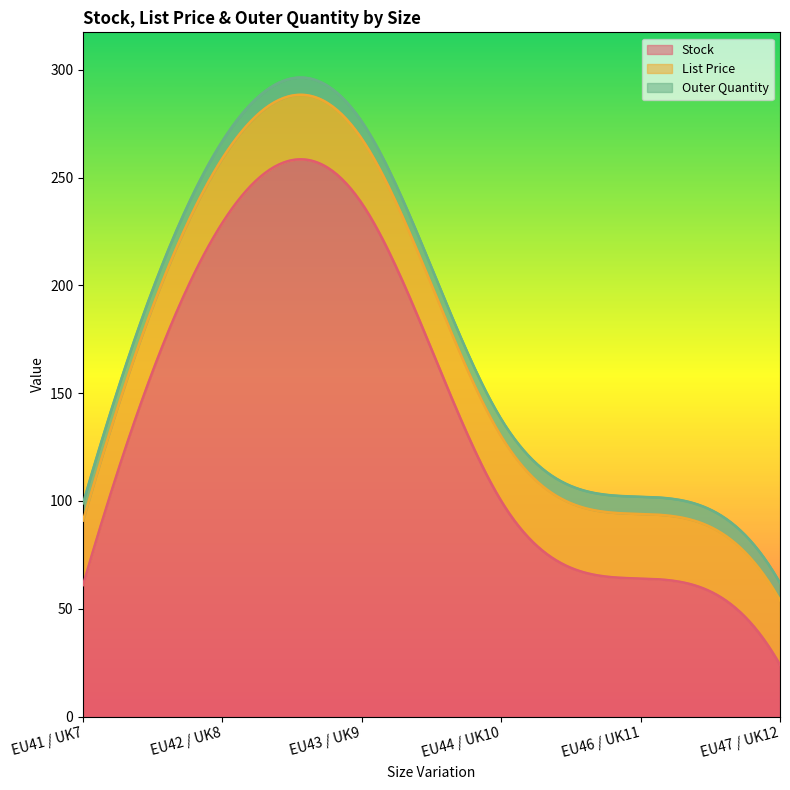

Does the chart display data point markers on the line(s)?

No